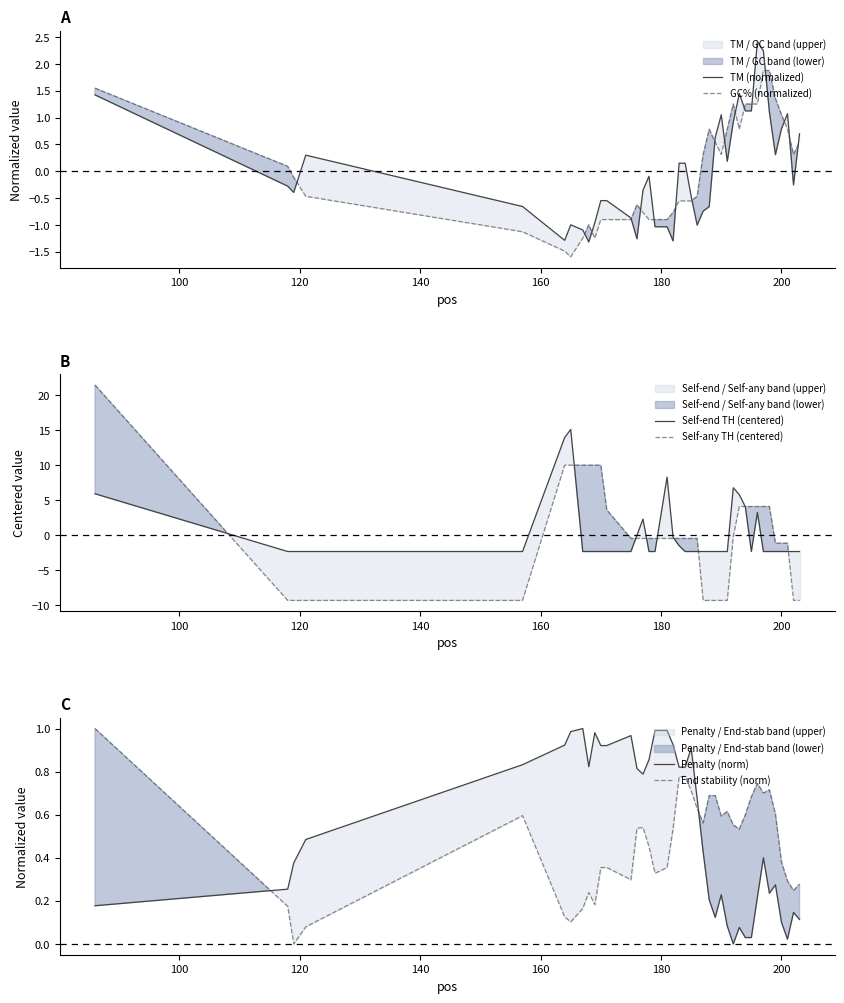

At how many categories does at least one series exceed -3?

40